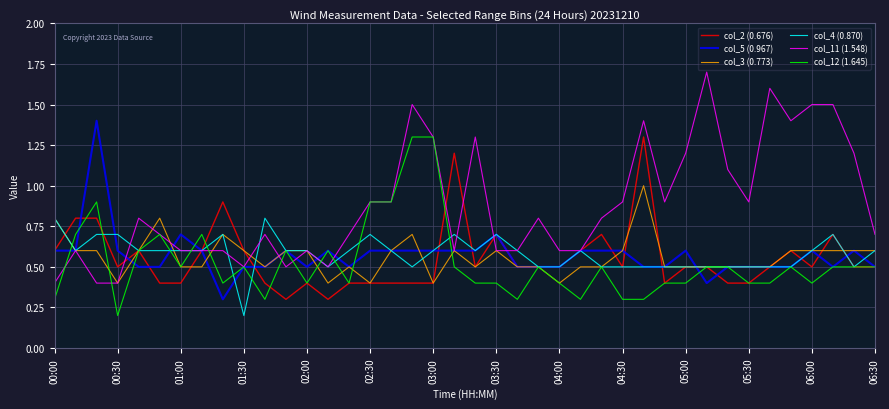

What is the greatest value displayed?

1.7